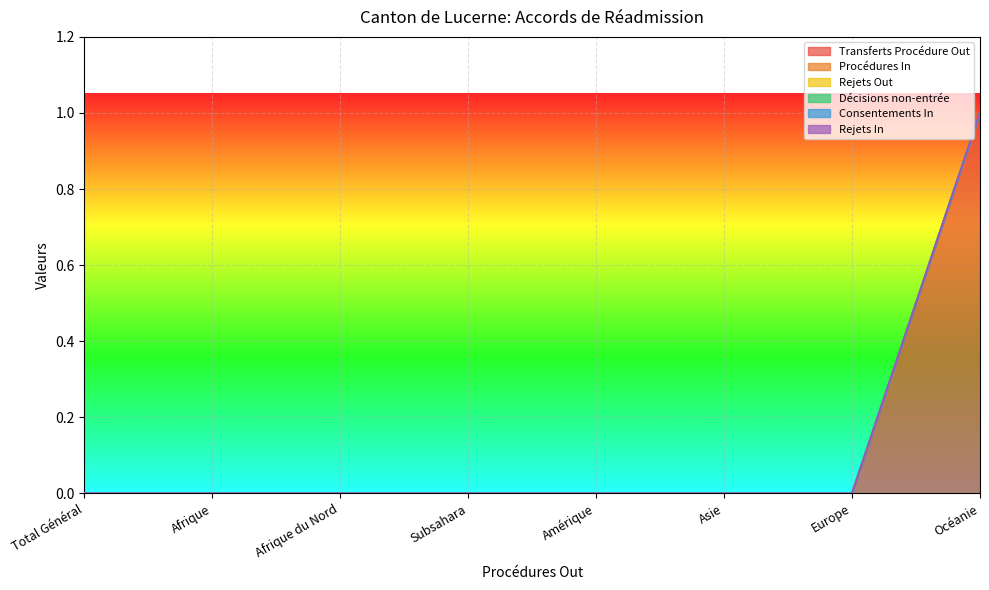

Is the value of Transferts Procédure Out at Afrique greater than the value of Décisions non-entrée at Afrique du Nord?

No